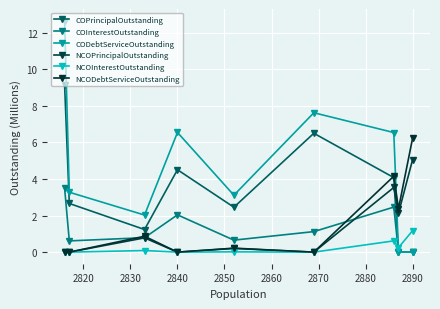

What is the sum of all NCOInterestOutstanding values?

2.1